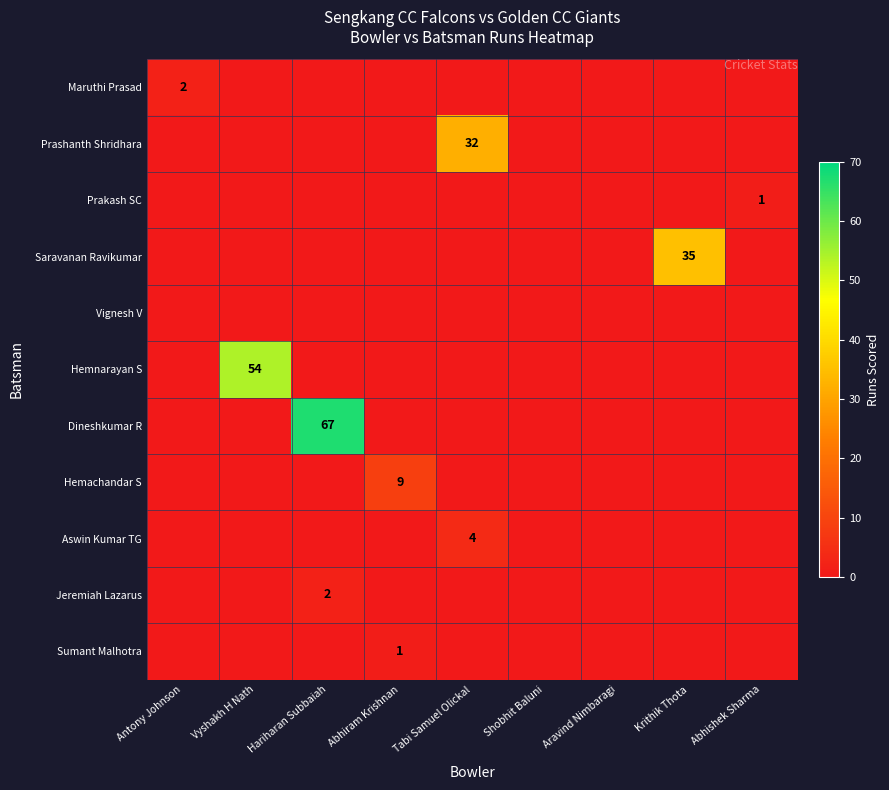

The Sumant Malhotra series shows 1 at Abhiram Krishnan. True or false?

True